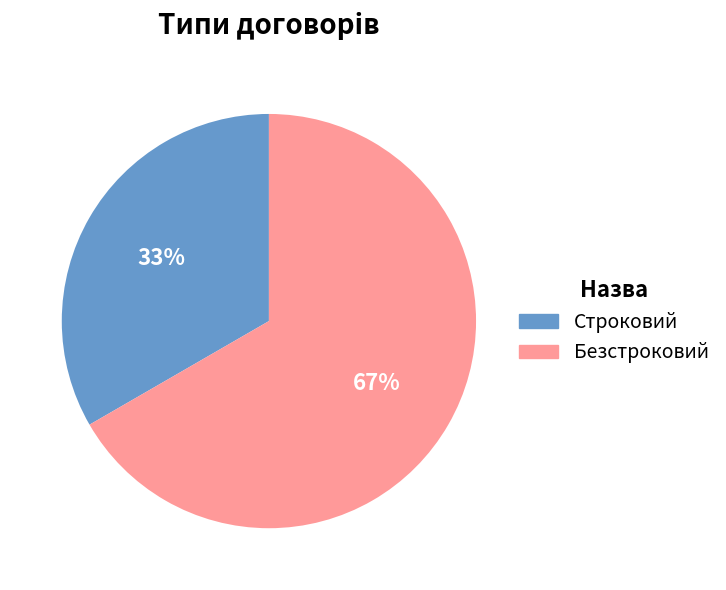

Do Строковий and Безстроковий together represent more than half of the pie?

Yes